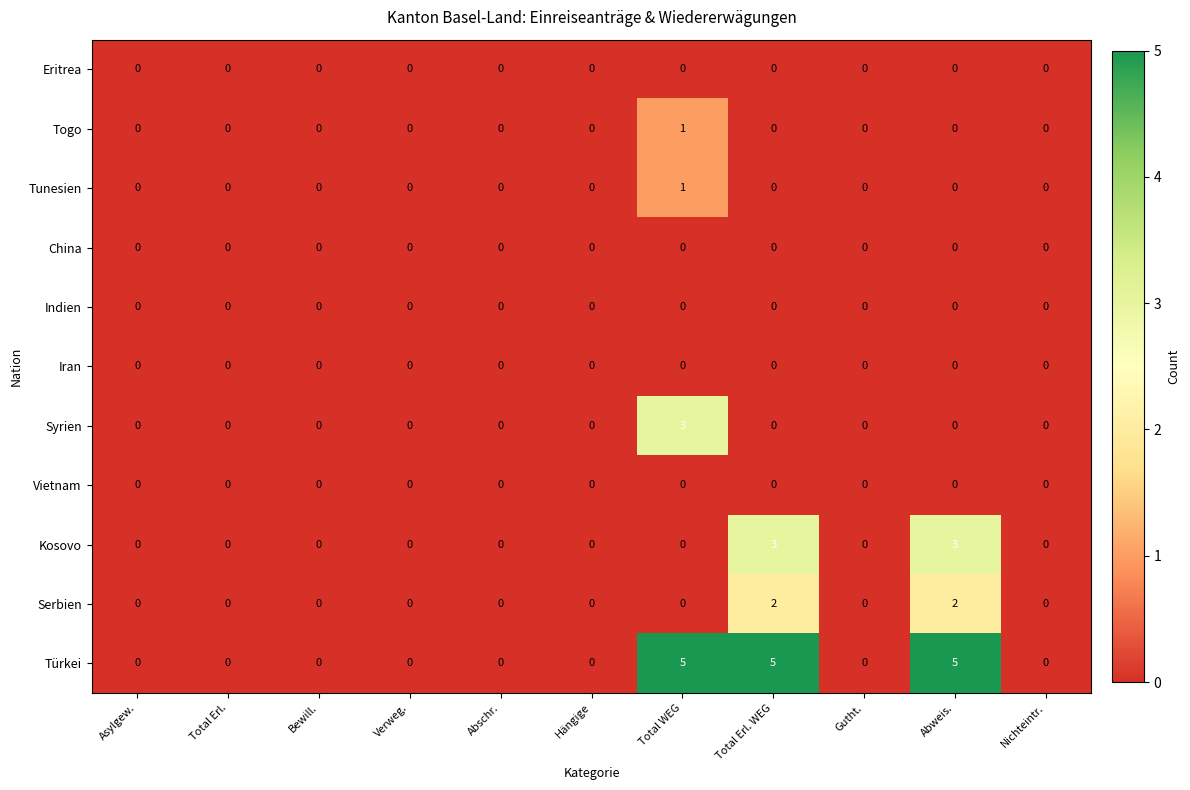

The Tunesien series shows 1 at Total WEG. True or false?

True